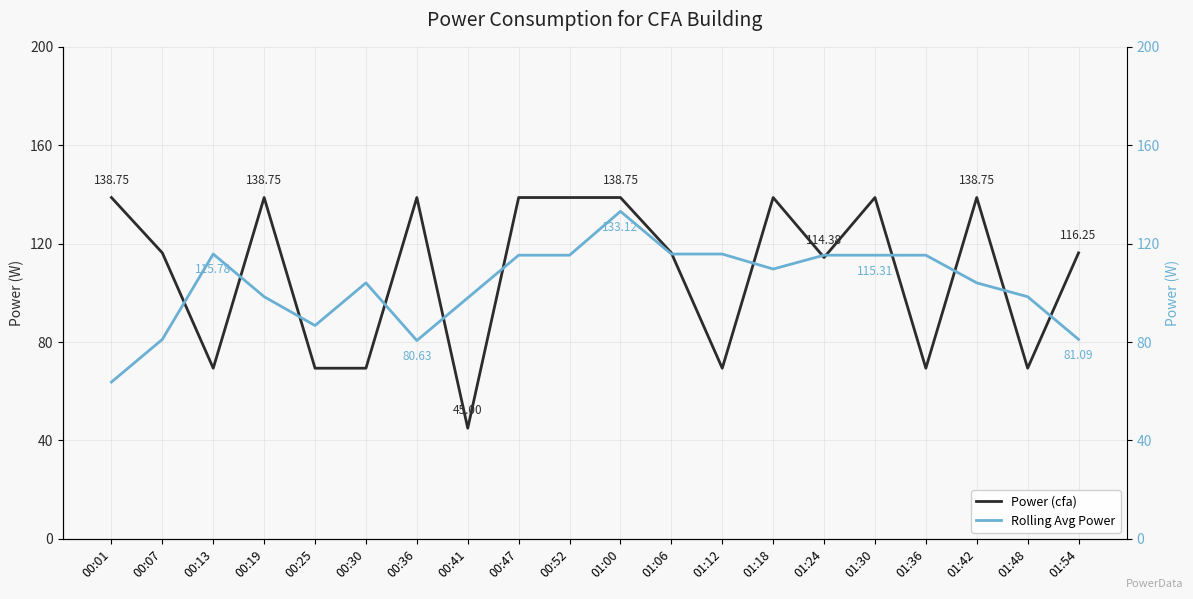

How many lines are shown in the chart?

2